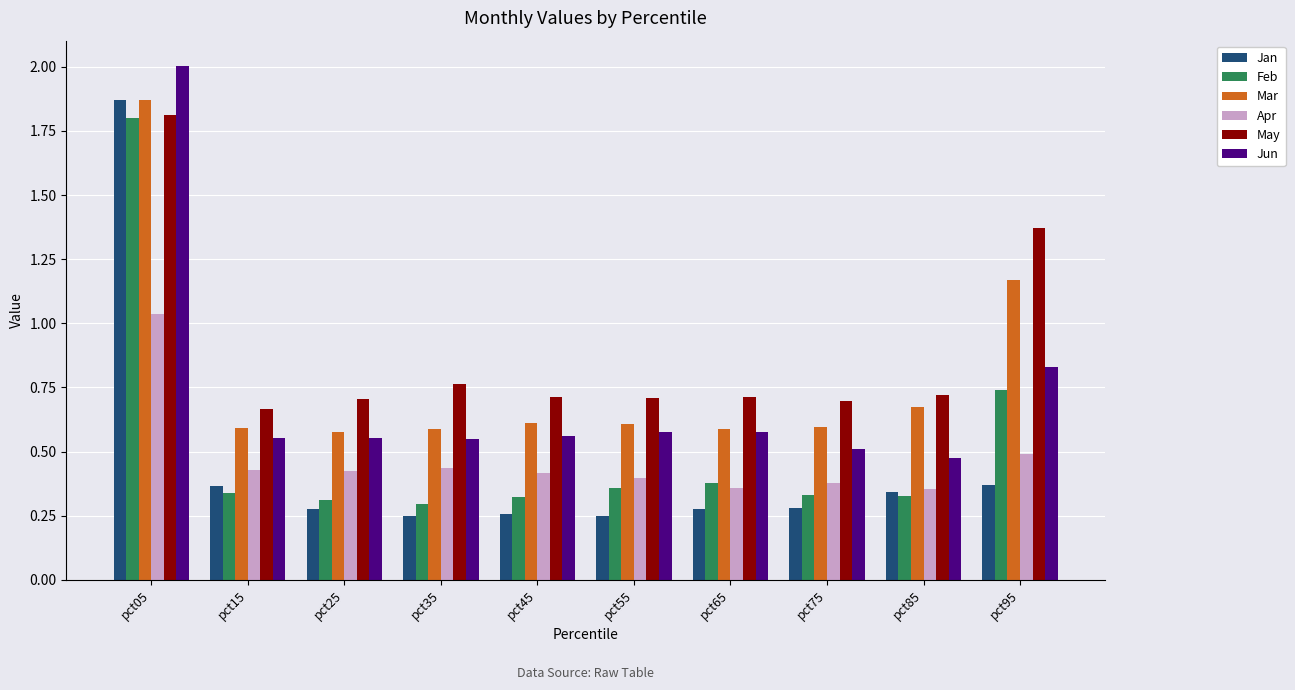

How many bars are there in each group?

6